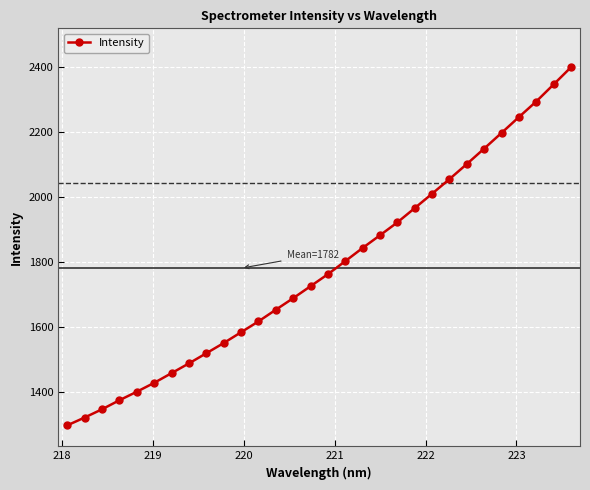

Does the chart display data point markers on the line(s)?

Yes